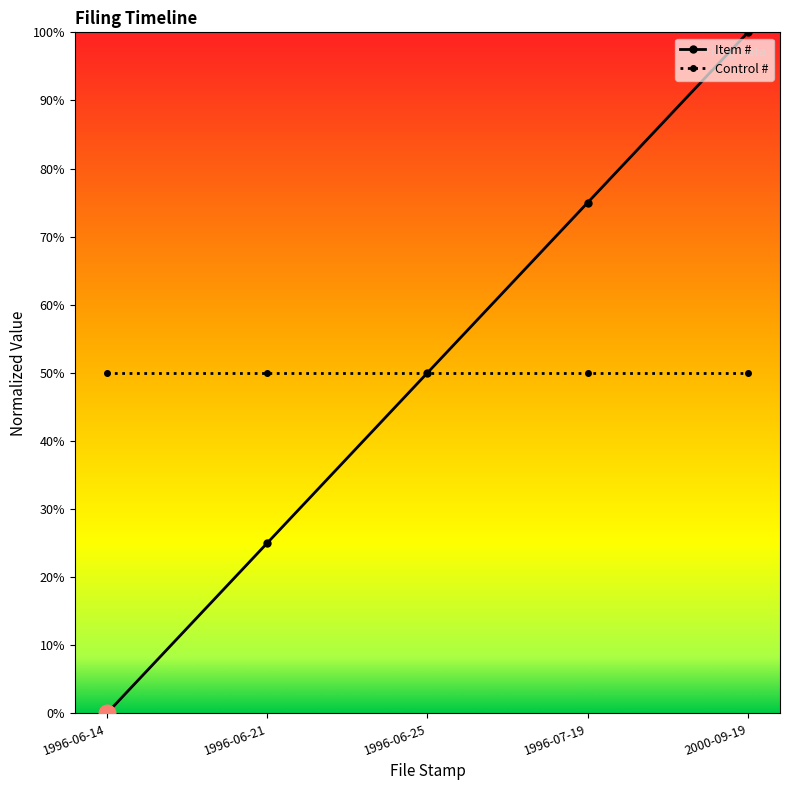

Does the chart have visible grid lines?

No